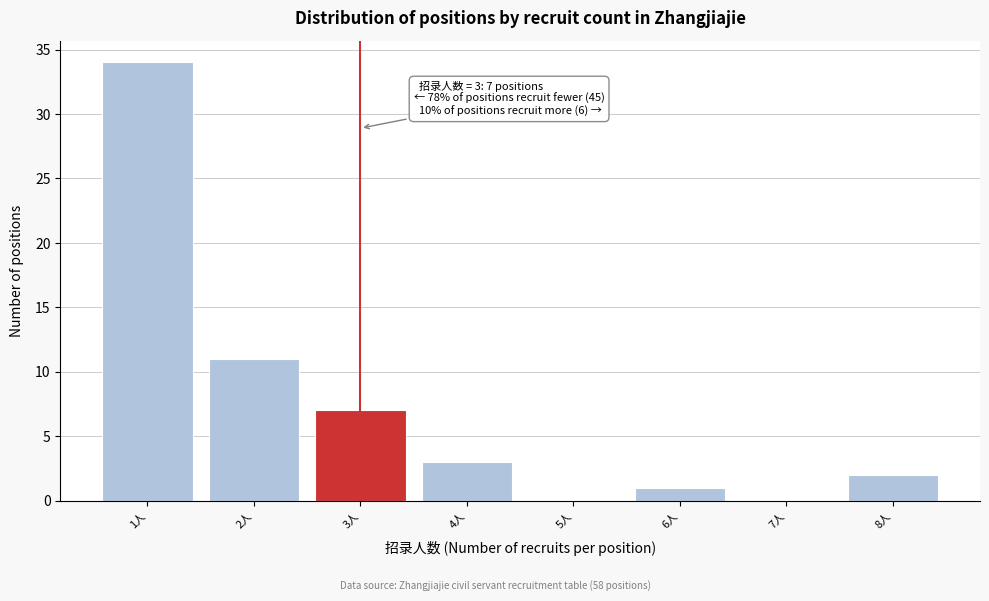

Reading right to left, what are all the values shown in this chart?

8人=2	7人=0	6人=1	5人=0	4人=3	3人=7	2人=11	1人=34